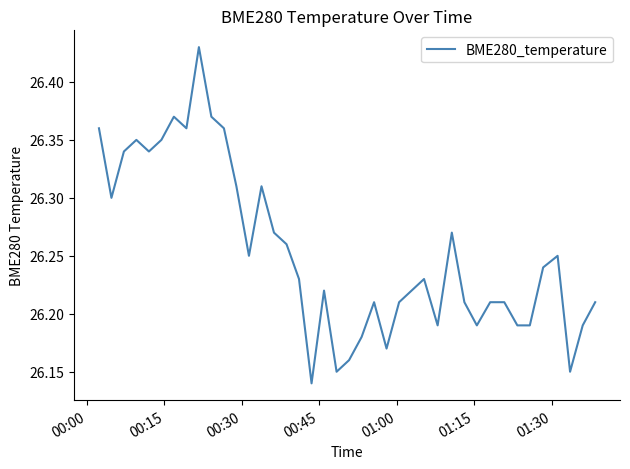

What is the difference between the maximum and minimum values?

0.3